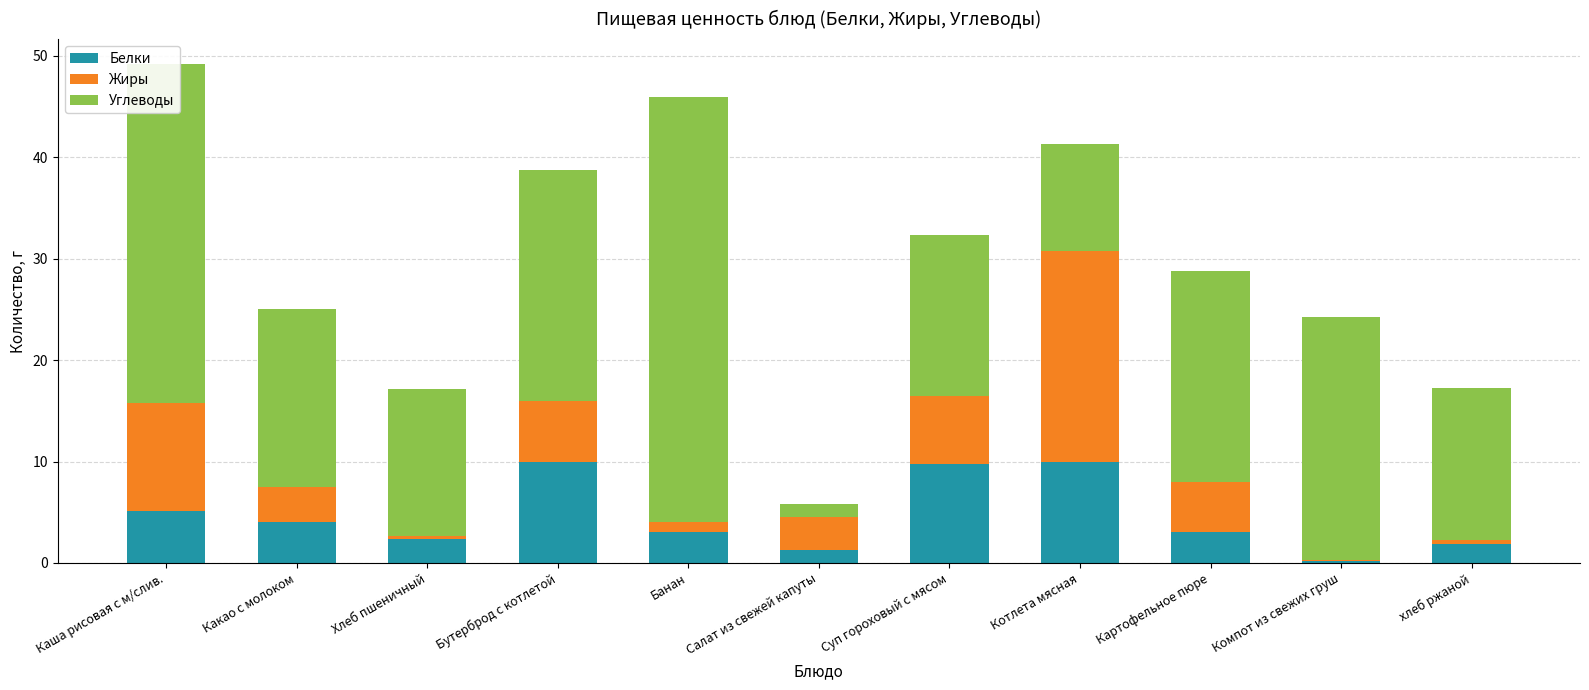

The Белки series shows 3.0 at Банан. True or false?

True